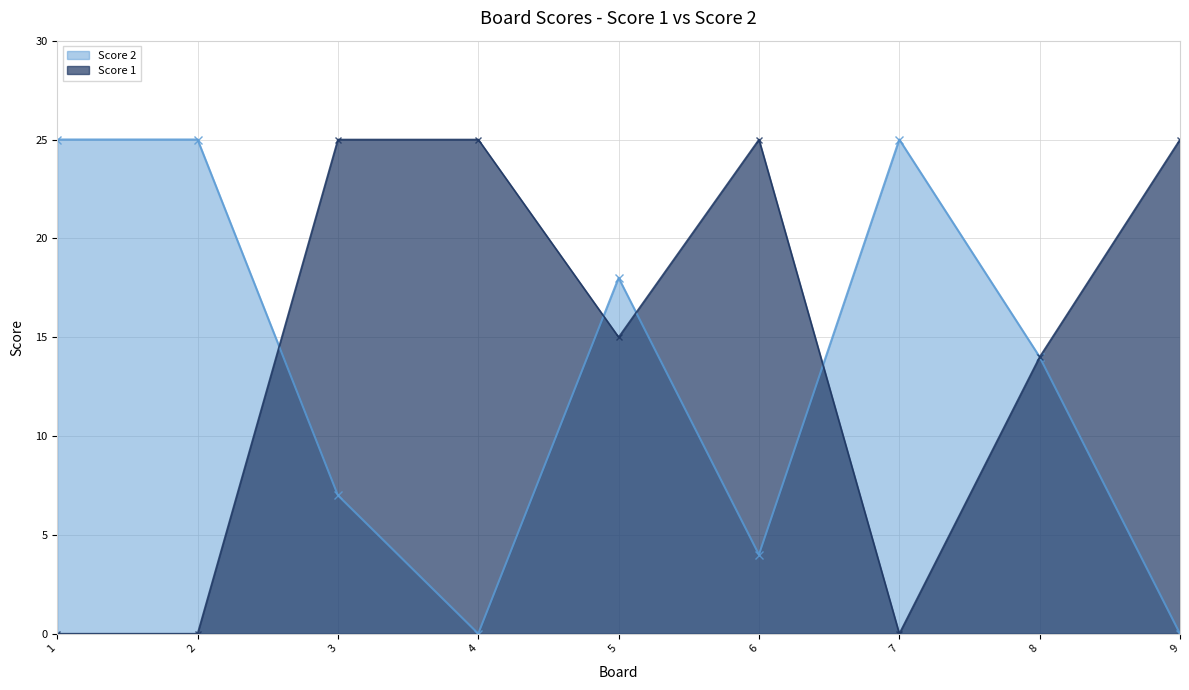

What is the difference between the maximum and minimum values in the Score 2 series?

25